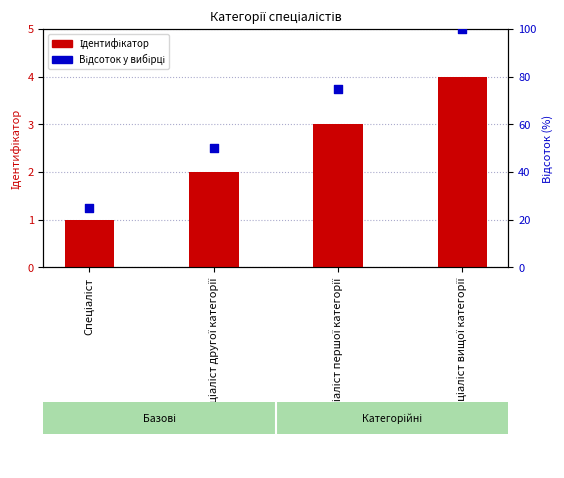

At which category is the sum across all series the highest?

Спеціаліст вищої категорії